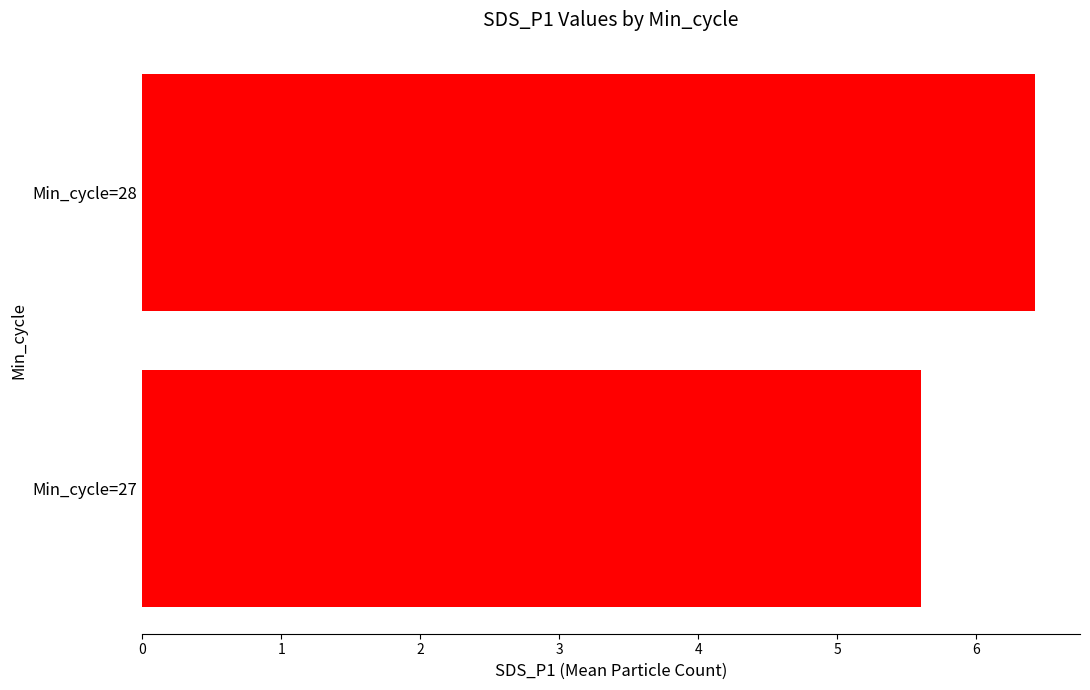

What is the difference between the maximum and minimum values?

0.8